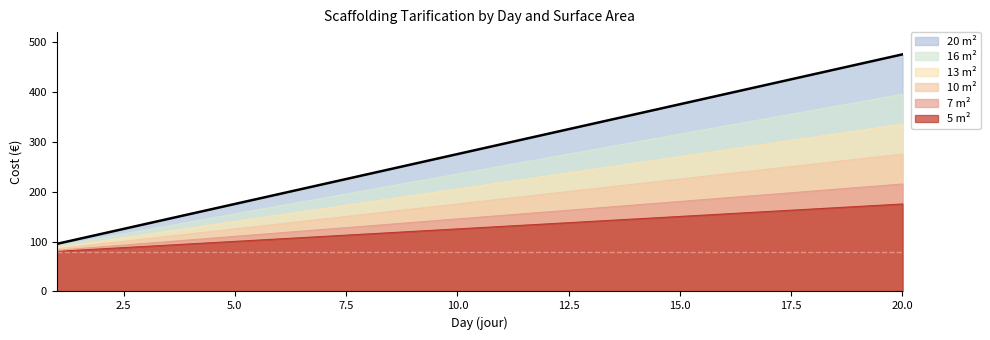

What is the total value across all series at 1?

523.4